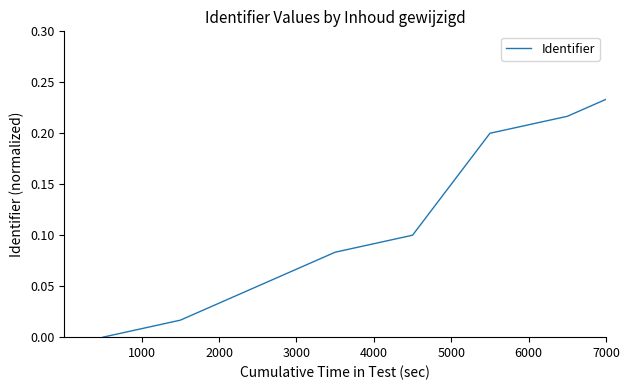

True or false: there are more than 0 points higher than both neighbors.

False